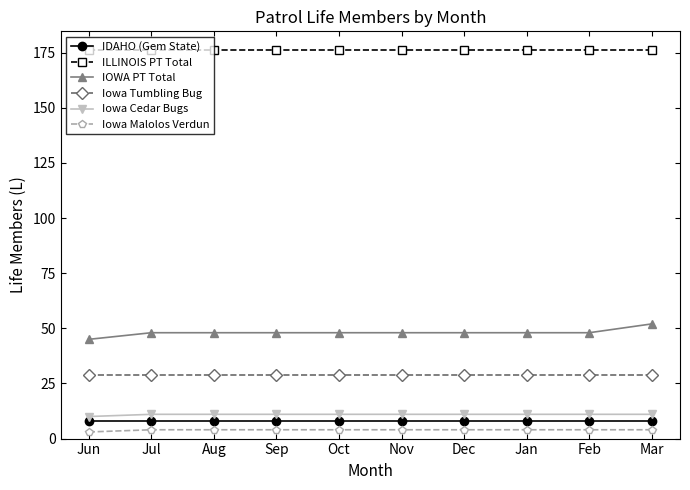

What is the greatest value displayed?

176